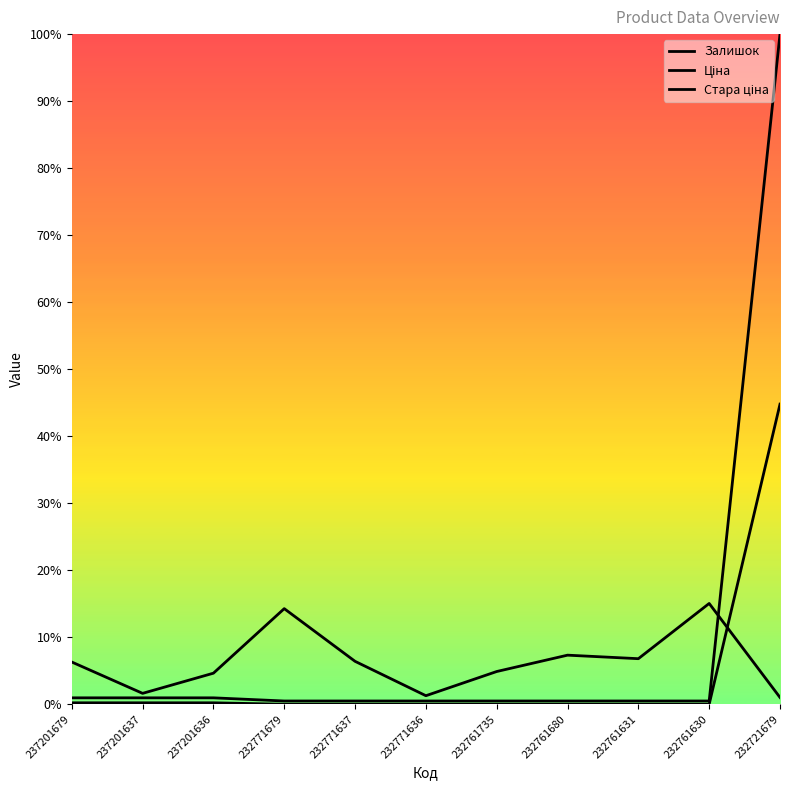

At how many categories does at least one series exceed 0?

11